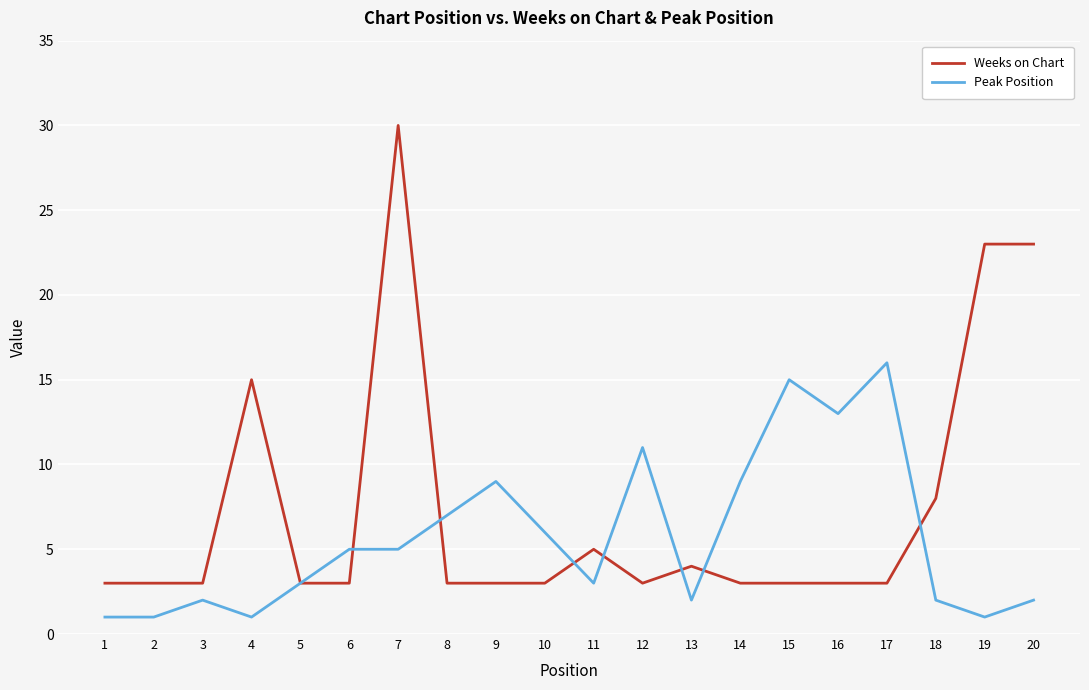

At how many categories does at least one series exceed 25?

1